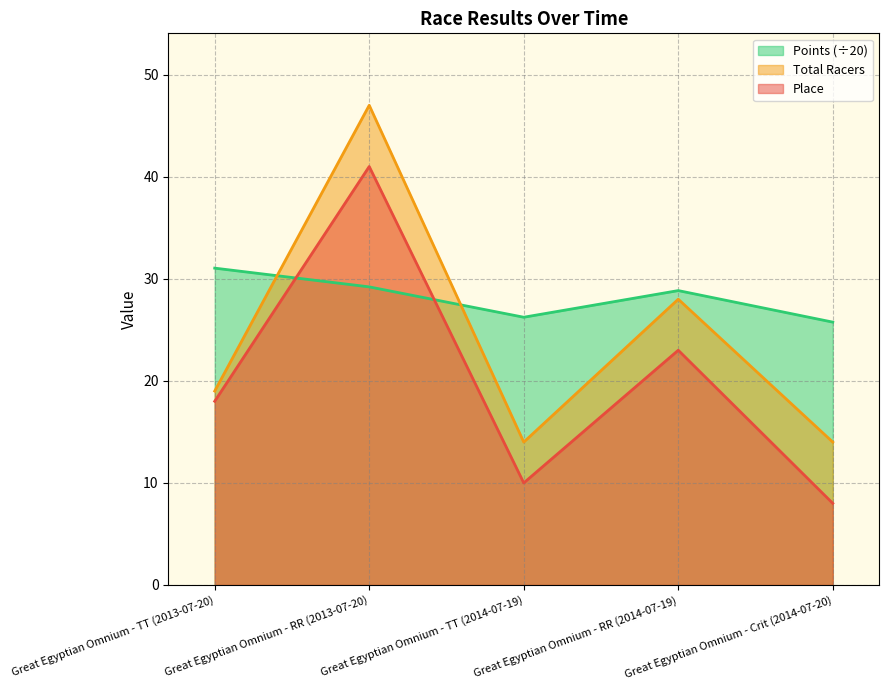

Which series has the largest range (max minus min)?

Place